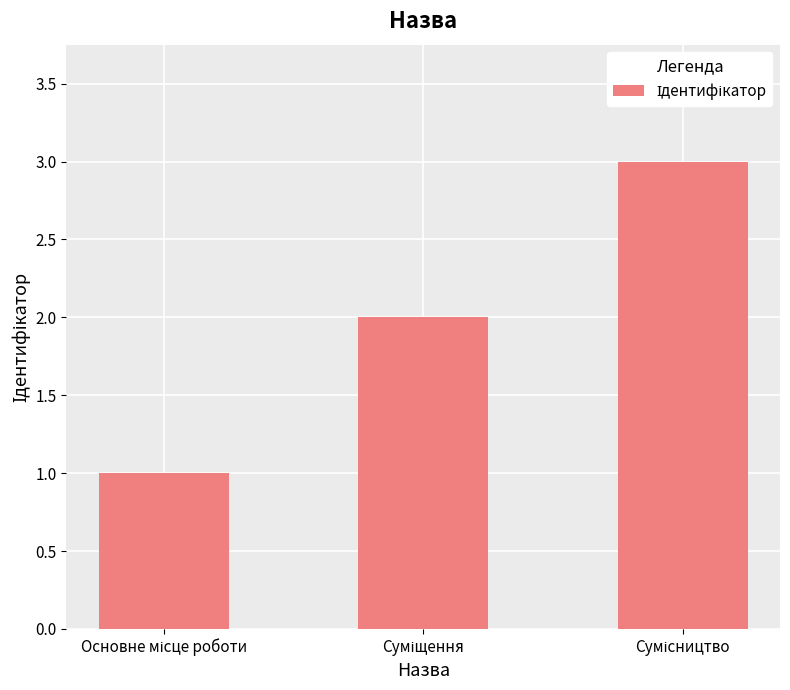

What is the greatest value displayed?

3